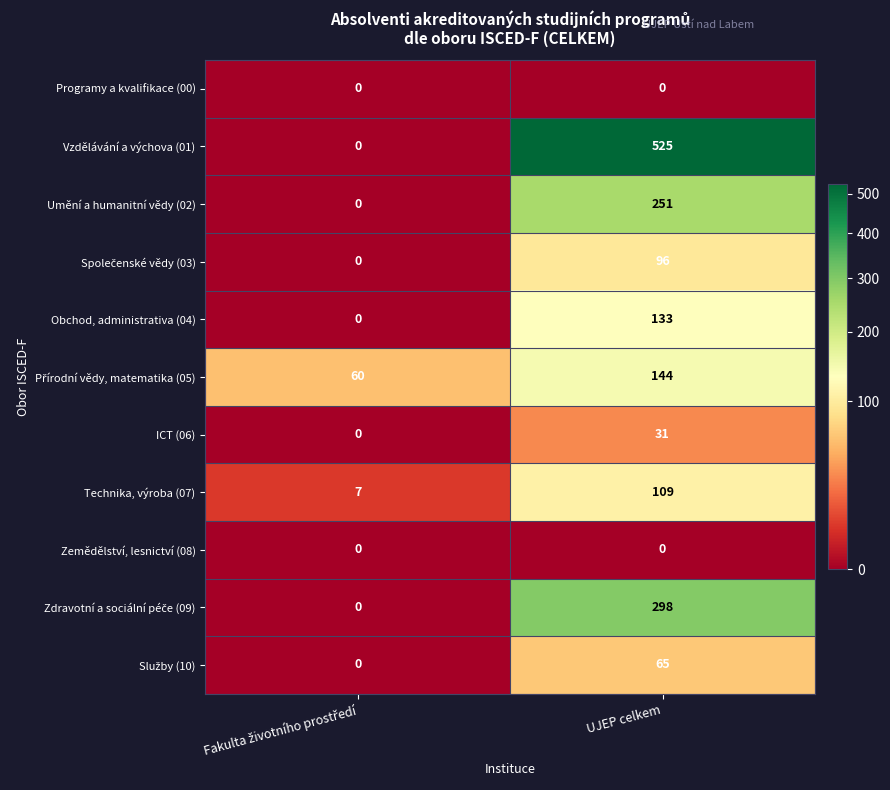

Which series has the largest total across all categories?

Vzdělávání a výchova (01)